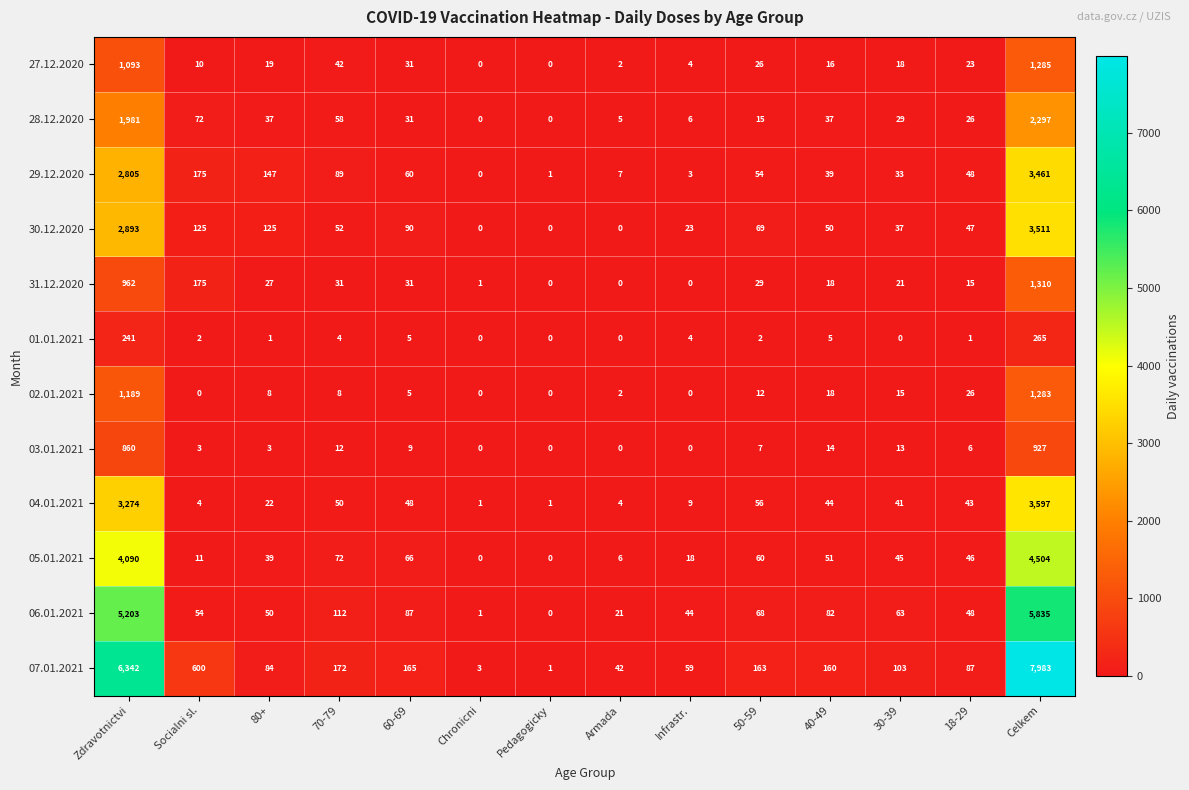

The value of 04.01.2021 at 30-39 is 41. True or false?

True